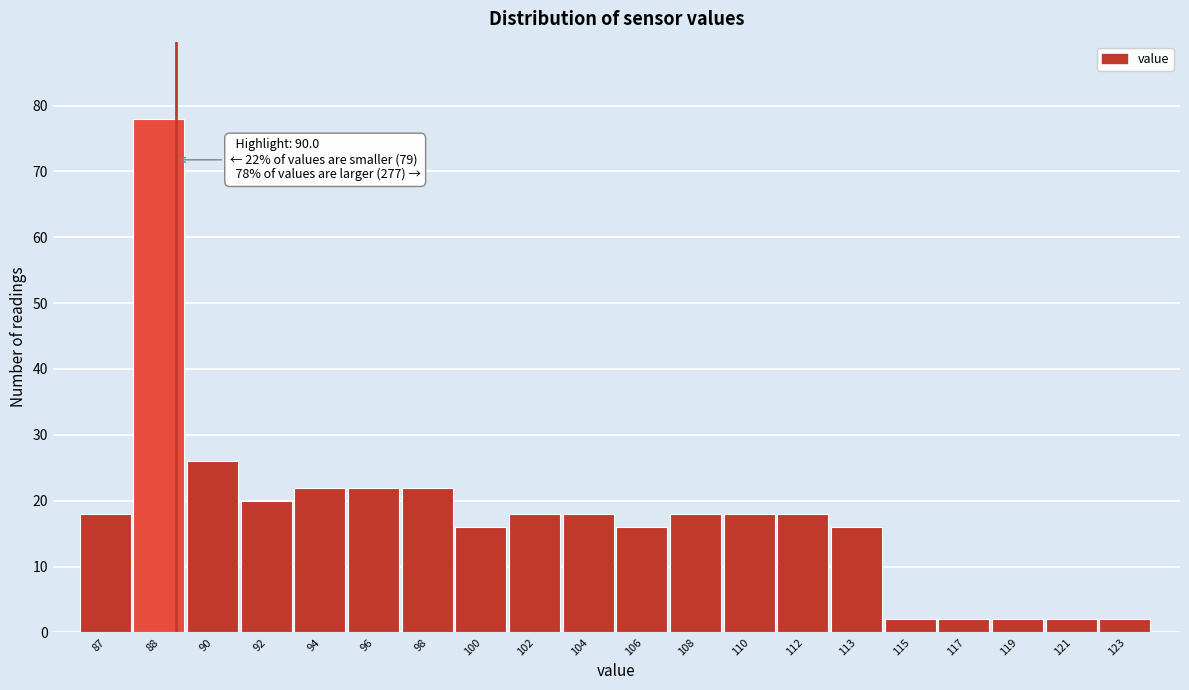

Reading left to right, transcribe all the data shown in this chart.

18	78	26	20	22	22	22	16	18	18	16	18	18	18	16	2	2	2	2	2